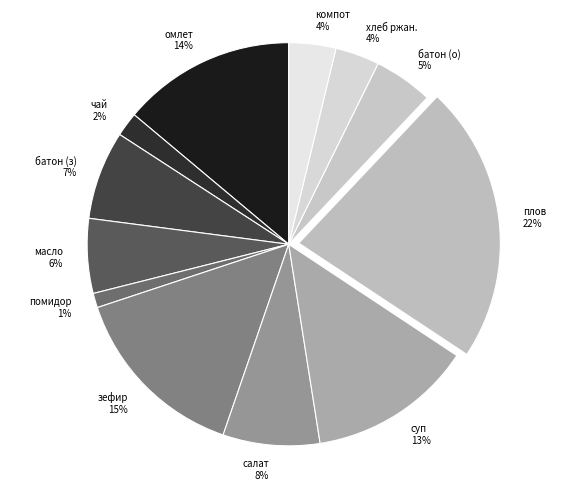

Which category has the smallest portion of the pie?

помидор